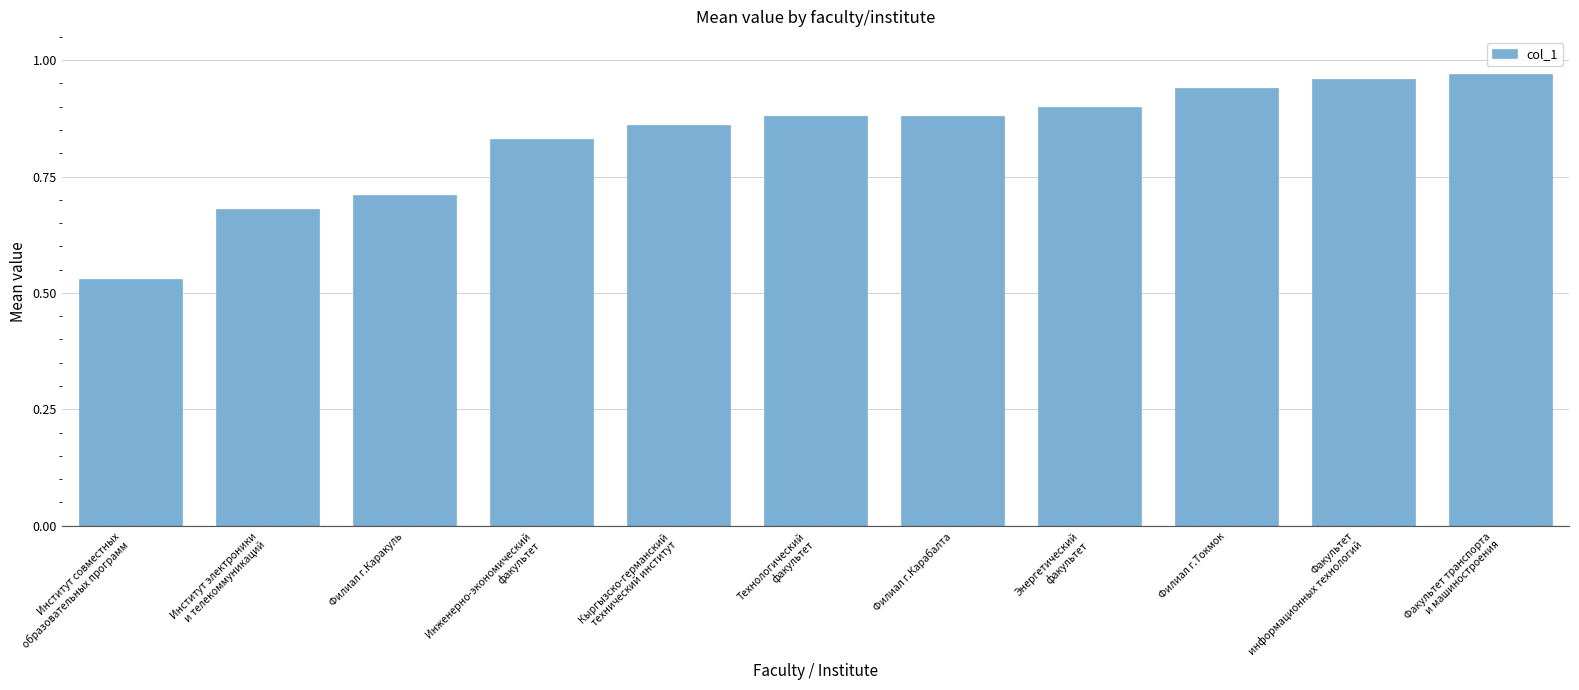

At which label is the value closest to 0?

Институт совместных
образовательных программ